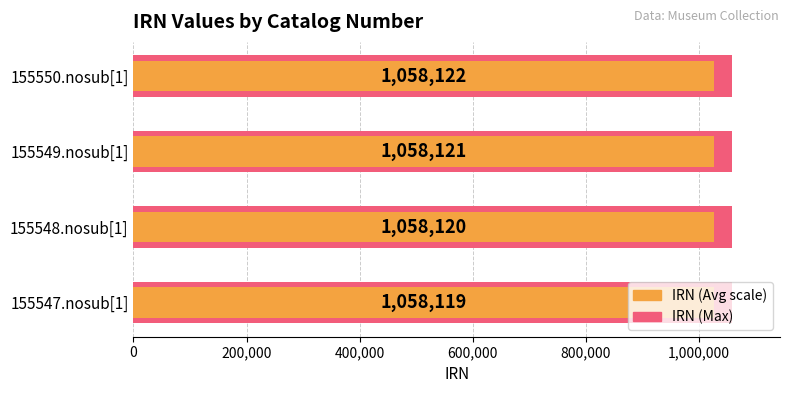

How many series are shown in this chart?

2